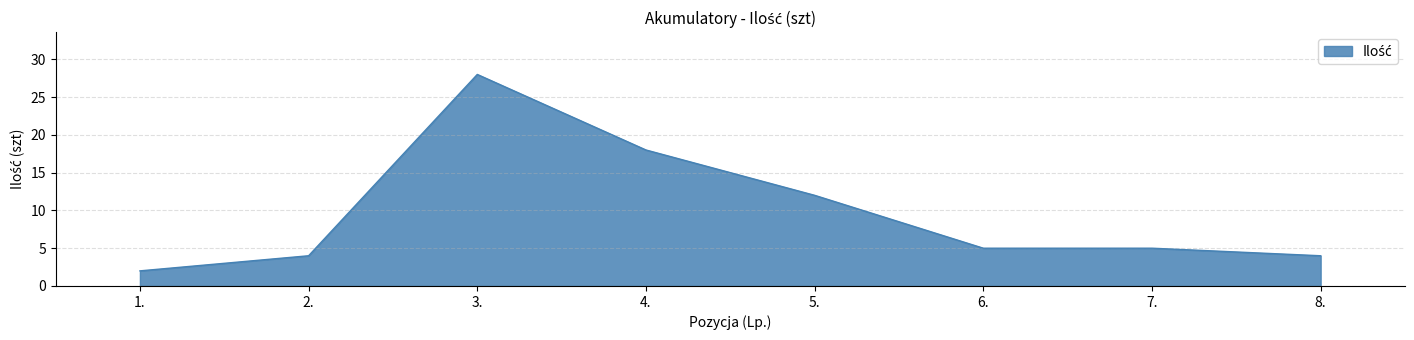

Reading left to right, what are all the values shown in this chart?

2	4	28	18	12	5	5	4